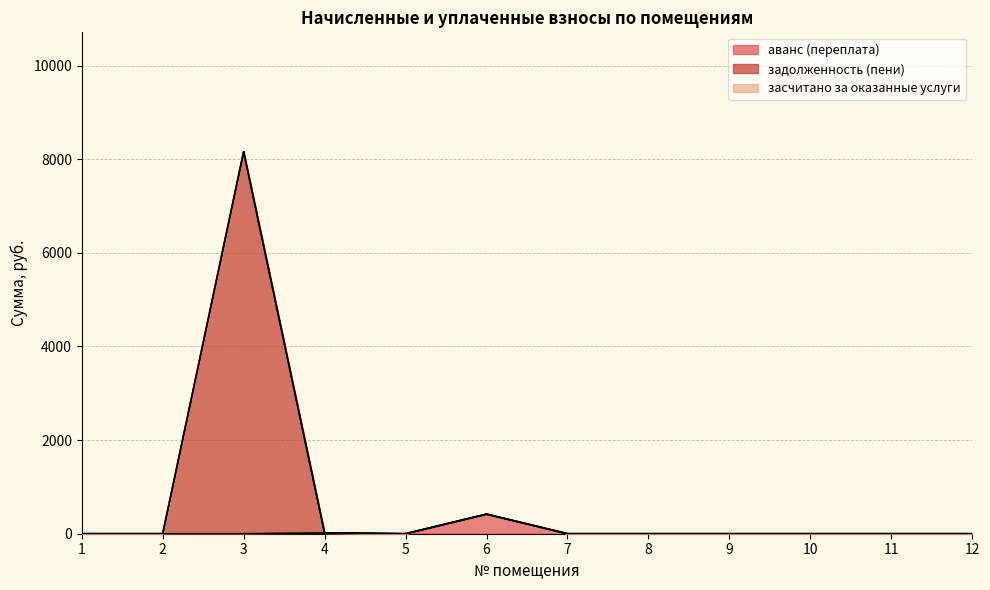

True or false: задолженность (пени) and аванс (переплата) cross at least once.

False